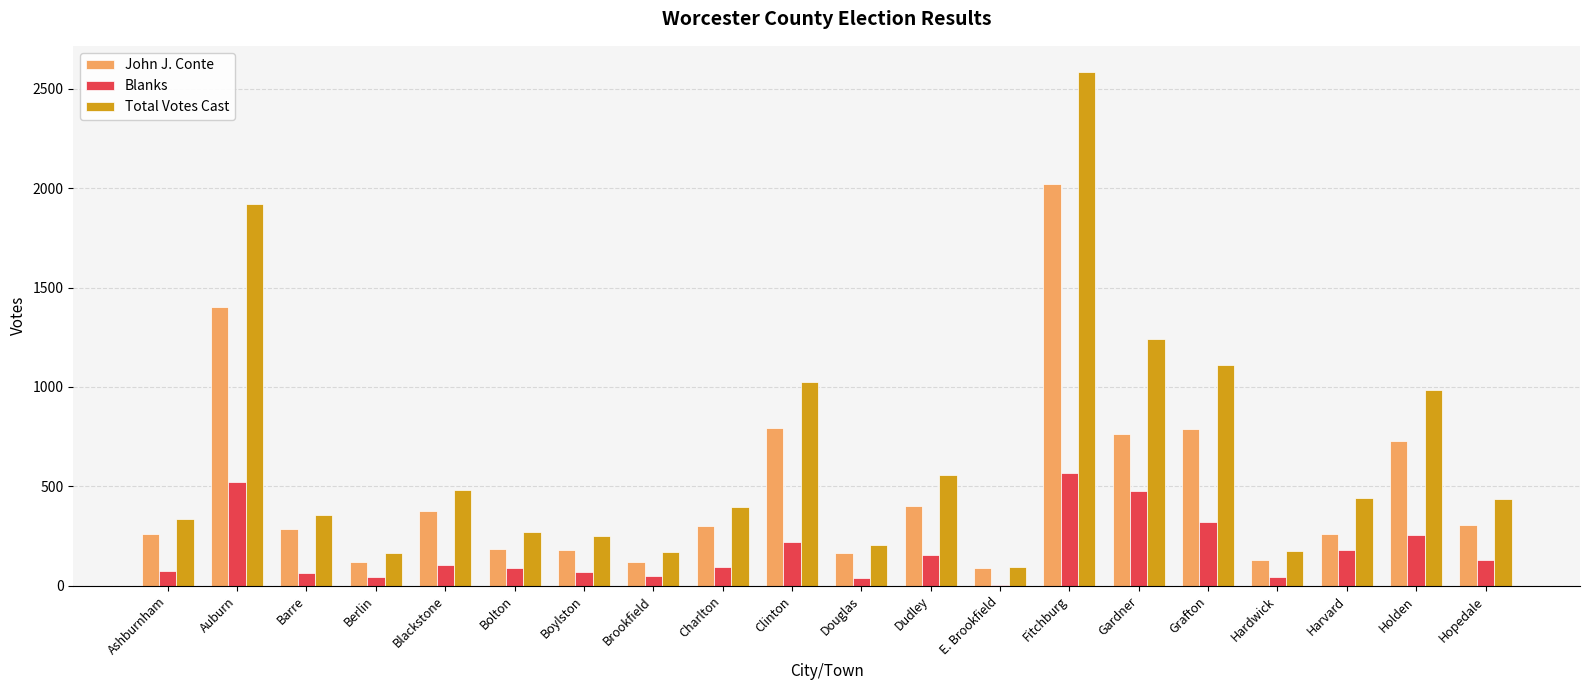

What is the total value across all series at Charlton?

796